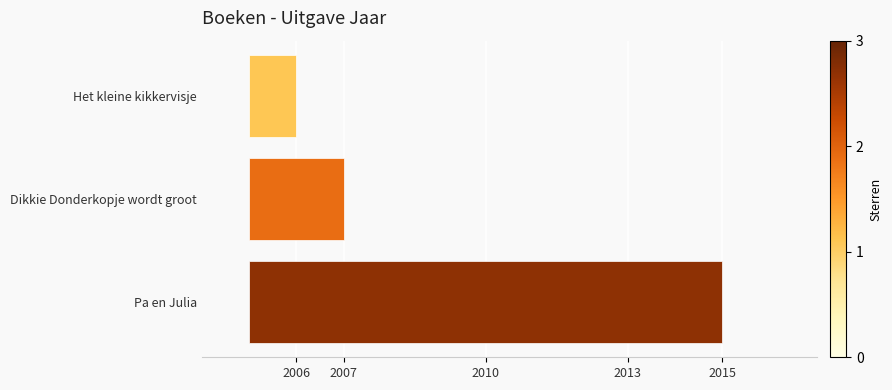

How many values are below 2?

1